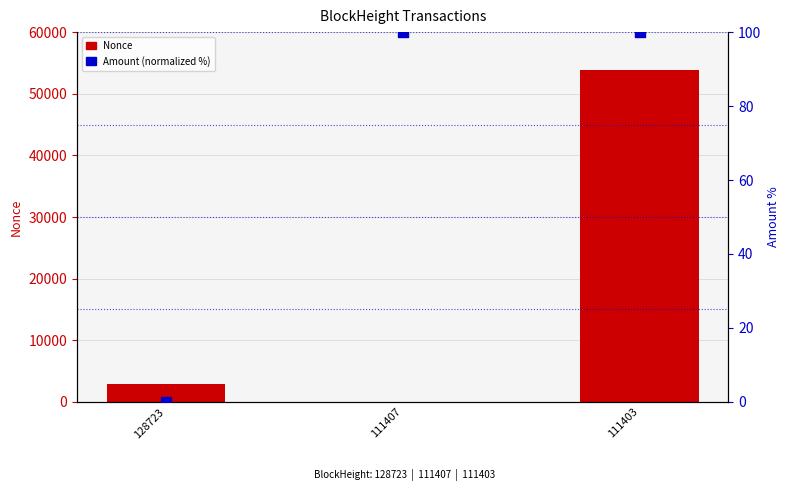

At which category is the sum across all series the highest?

111403